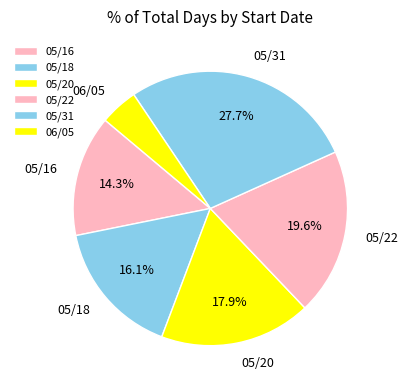

What is the smallest slice in the pie chart?

06/05